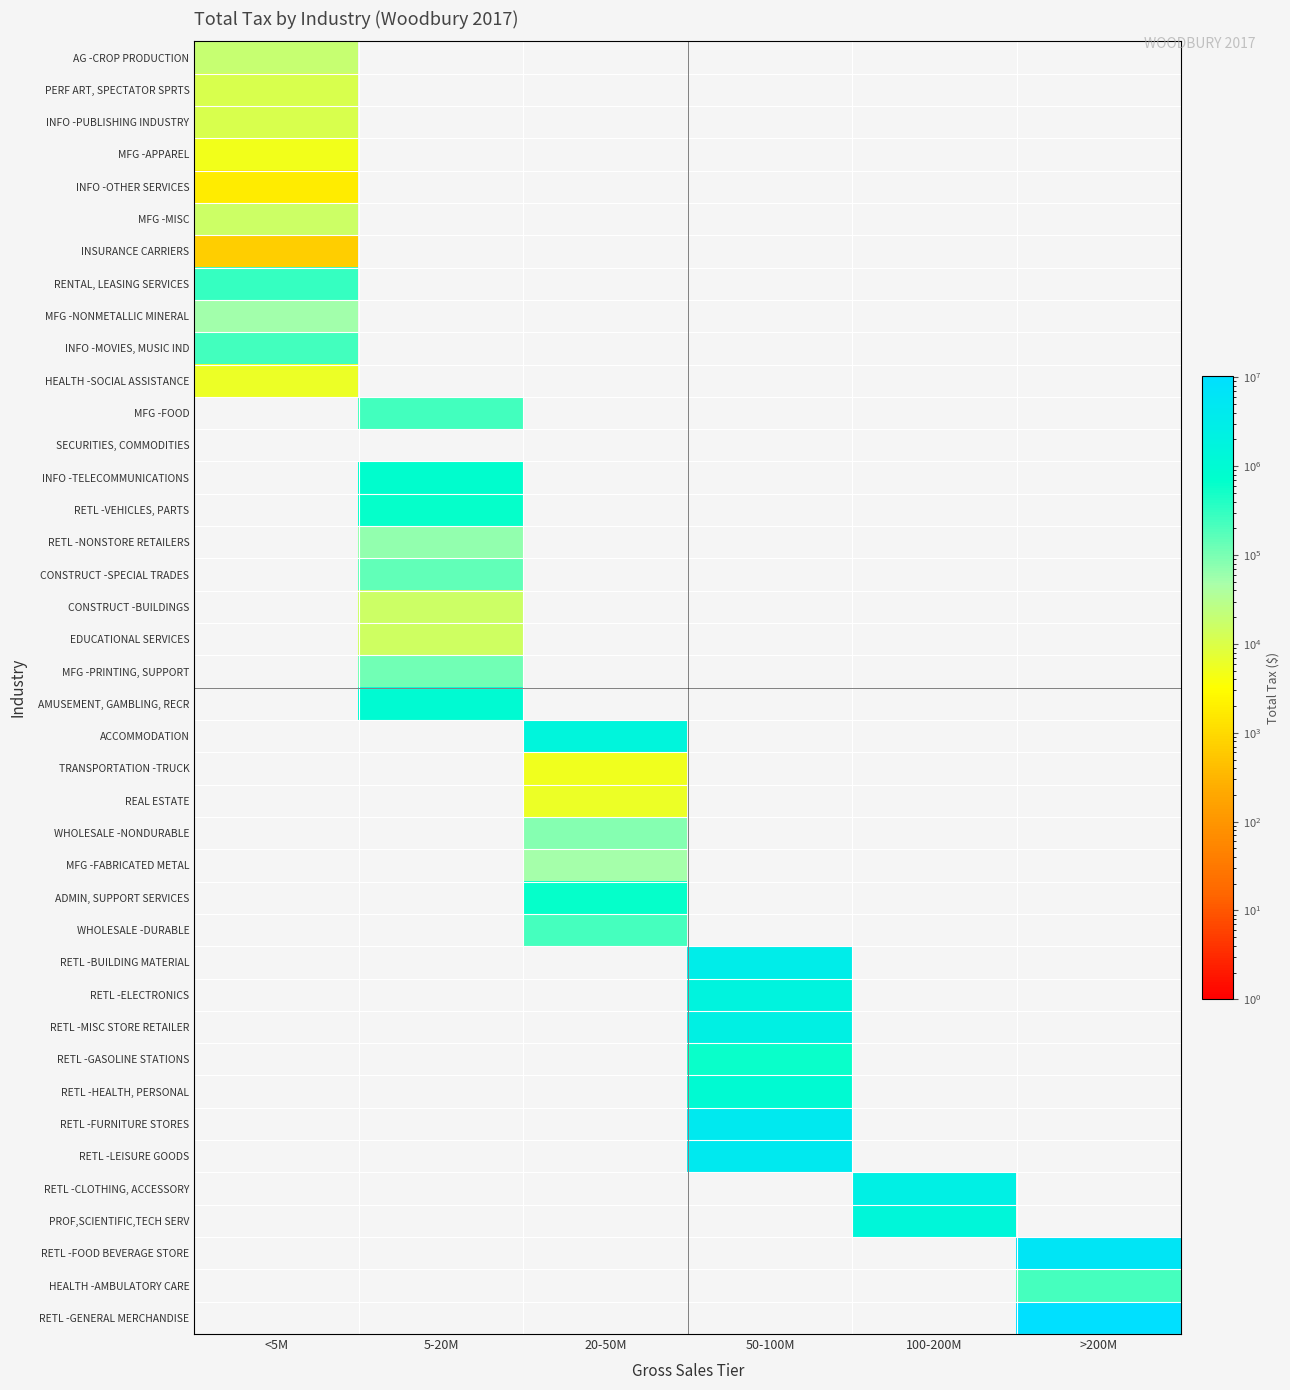

Reading left to right, list all the values displayed in this chart.

AG -CROP PRODUCTION: <5M=18886	5-20M=0	20-50M=0	50-100M=0	100-200M=0	>200M=0
PERF ART, SPECTATOR SPRTS: <5M=10764	5-20M=0	20-50M=0	50-100M=0	100-200M=0	>200M=0
INFO -PUBLISHING INDUSTRY: <5M=11186	5-20M=0	20-50M=0	50-100M=0	100-200M=0	>200M=0
MFG -APPAREL: <5M=4912	5-20M=0	20-50M=0	50-100M=0	100-200M=0	>200M=0
INFO -OTHER SERVICES: <5M=1794	5-20M=0	20-50M=0	50-100M=0	100-200M=0	>200M=0
MFG -MISC: <5M=16130	5-20M=0	20-50M=0	50-100M=0	100-200M=0	>200M=0
INSURANCE CARRIERS: <5M=682	5-20M=0	20-50M=0	50-100M=0	100-200M=0	>200M=0
RENTAL, LEASING SERVICES: <5M=285159	5-20M=0	20-50M=0	50-100M=0	100-200M=0	>200M=0
MFG -NONMETALLIC MINERAL: <5M=54806	5-20M=0	20-50M=0	50-100M=0	100-200M=0	>200M=0
INFO -MOVIES, MUSIC IND: <5M=240440	5-20M=0	20-50M=0	50-100M=0	100-200M=0	>200M=0
HEALTH -SOCIAL ASSISTANCE: <5M=5925	5-20M=0	20-50M=0	50-100M=0	100-200M=0	>200M=0
MFG -FOOD: <5M=0	5-20M=249991	20-50M=0	50-100M=0	100-200M=0	>200M=0
SECURITIES, COMMODITIES: <5M=0	5-20M=0	20-50M=0	50-100M=0	100-200M=0	>200M=0
INFO -TELECOMMUNICATIONS: <5M=0	5-20M=768599	20-50M=0	50-100M=0	100-200M=0	>200M=0
RETL -VEHICLES, PARTS: <5M=0	5-20M=613443	20-50M=0	50-100M=0	100-200M=0	>200M=0
RETL -NONSTORE RETAILERS: <5M=0	5-20M=70318	20-50M=0	50-100M=0	100-200M=0	>200M=0
CONSTRUCT -SPECIAL TRADES: <5M=0	5-20M=149155	20-50M=0	50-100M=0	100-200M=0	>200M=0
CONSTRUCT -BUILDINGS: <5M=0	5-20M=15649	20-50M=0	50-100M=0	100-200M=0	>200M=0
EDUCATIONAL SERVICES: <5M=0	5-20M=15570	20-50M=0	50-100M=0	100-200M=0	>200M=0
MFG -PRINTING, SUPPORT: <5M=0	5-20M=113211	20-50M=0	50-100M=0	100-200M=0	>200M=0
AMUSEMENT, GAMBLING, RECR: <5M=0	5-20M=976618	20-50M=0	50-100M=0	100-200M=0	>200M=0
ACCOMMODATION: <5M=0	5-20M=0	20-50M=1601778	50-100M=0	100-200M=0	>200M=0
TRANSPORTATION -TRUCK: <5M=0	5-20M=0	20-50M=5197	50-100M=0	100-200M=0	>200M=0
REAL ESTATE: <5M=0	5-20M=0	20-50M=5916	50-100M=0	100-200M=0	>200M=0
WHOLESALE -NONDURABLE: <5M=0	5-20M=0	20-50M=83743	50-100M=0	100-200M=0	>200M=0
MFG -FABRICATED METAL: <5M=0	5-20M=0	20-50M=49476	50-100M=0	100-200M=0	>200M=0
ADMIN, SUPPORT SERVICES: <5M=0	5-20M=0	20-50M=623391	50-100M=0	100-200M=0	>200M=0
WHOLESALE -DURABLE: <5M=0	5-20M=0	20-50M=222633	50-100M=0	100-200M=0	>200M=0
RETL -BUILDING MATERIAL: <5M=0	5-20M=0	20-50M=0	50-100M=3249588	100-200M=0	>200M=0
RETL -ELECTRONICS: <5M=0	5-20M=0	20-50M=0	50-100M=1840158	100-200M=0	>200M=0
RETL -MISC STORE RETAILER: <5M=0	5-20M=0	20-50M=0	50-100M=2367197	100-200M=0	>200M=0
RETL -GASOLINE STATIONS: <5M=0	5-20M=0	20-50M=0	50-100M=587495	100-200M=0	>200M=0
RETL -HEALTH, PERSONAL: <5M=0	5-20M=0	20-50M=0	50-100M=1002562	100-200M=0	>200M=0
RETL -FURNITURE STORES: <5M=0	5-20M=0	20-50M=0	50-100M=4534234	100-200M=0	>200M=0
RETL -LEISURE GOODS: <5M=0	5-20M=0	20-50M=0	50-100M=4488083	100-200M=0	>200M=0
RETL -CLOTHING, ACCESSORY: <5M=0	5-20M=0	20-50M=0	50-100M=0	100-200M=2571001	>200M=0
PROF,SCIENTIFIC,TECH SERV: <5M=0	5-20M=0	20-50M=0	50-100M=0	100-200M=1439965	>200M=0
RETL -FOOD BEVERAGE STORE: <5M=0	5-20M=0	20-50M=0	50-100M=0	100-200M=0	>200M=6042968
HEALTH -AMBULATORY CARE: <5M=0	5-20M=0	20-50M=0	50-100M=0	100-200M=0	>200M=221161
RETL -GENERAL MERCHANDISE: <5M=0	5-20M=0	20-50M=0	50-100M=0	100-200M=0	>200M=10353737